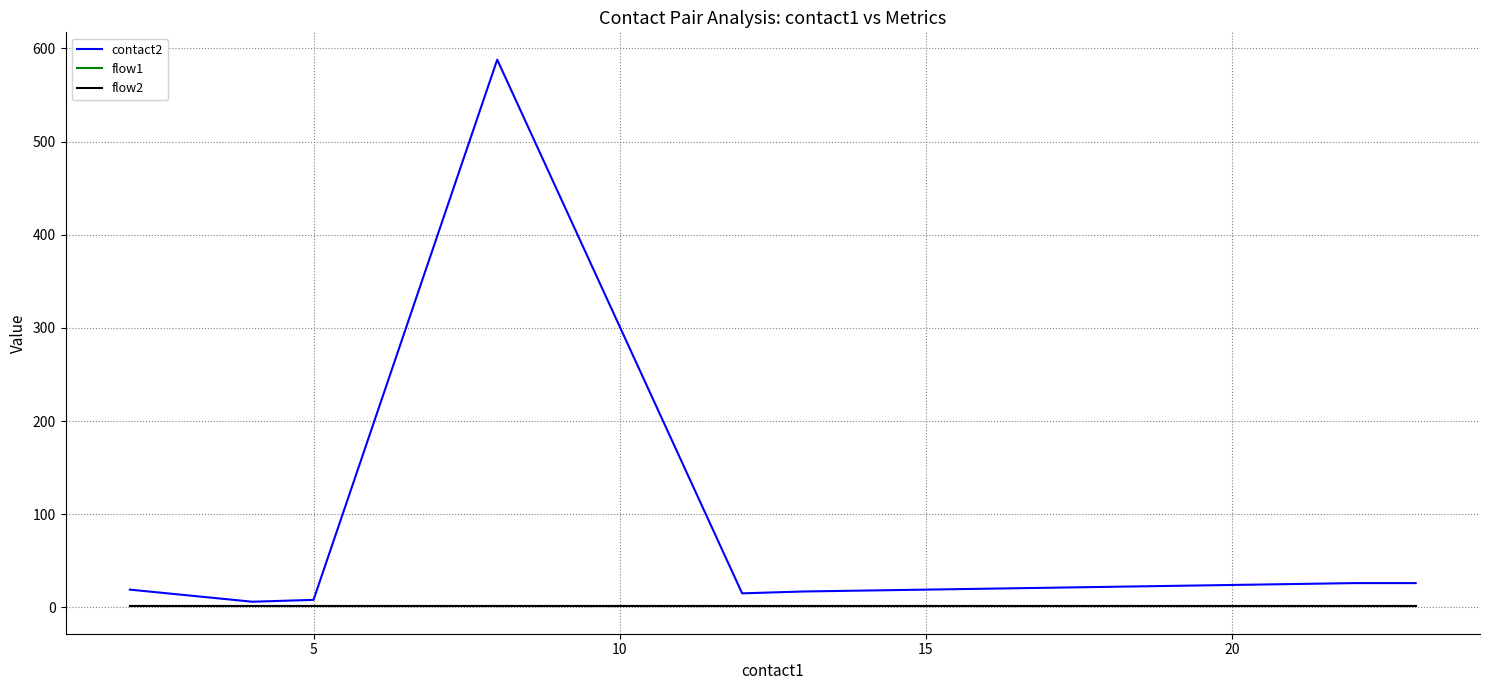

What is the value of the contact2 point at the 10th from the left?

21